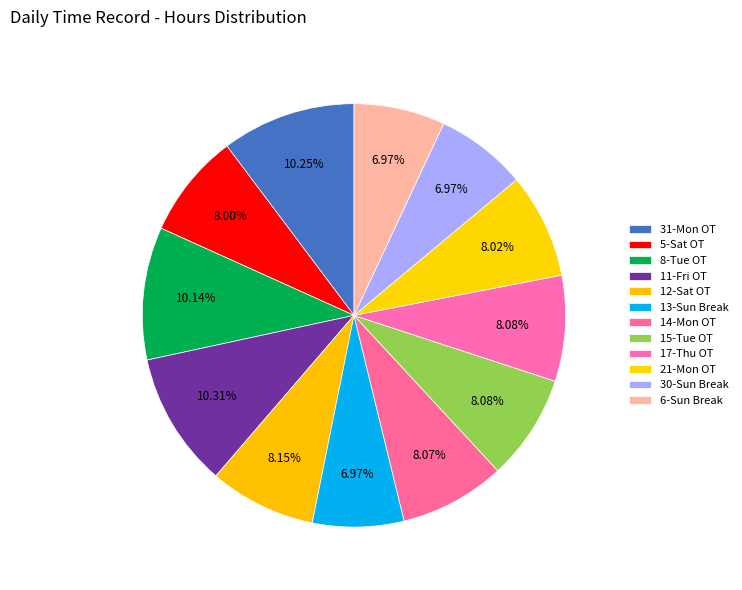

What is the smallest slice in the pie chart?

30-Sun Break